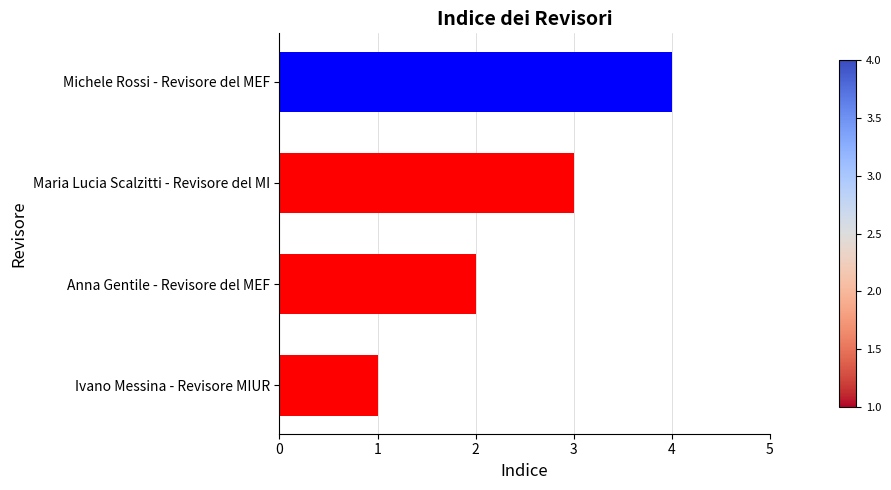

Rank the categories by value from highest to lowest.

Michele Rossi - Revisore del MEF, Maria Lucia Scalzitti - Revisore del MI, Anna Gentile - Revisore del MEF, Ivano Messina - Revisore MIUR